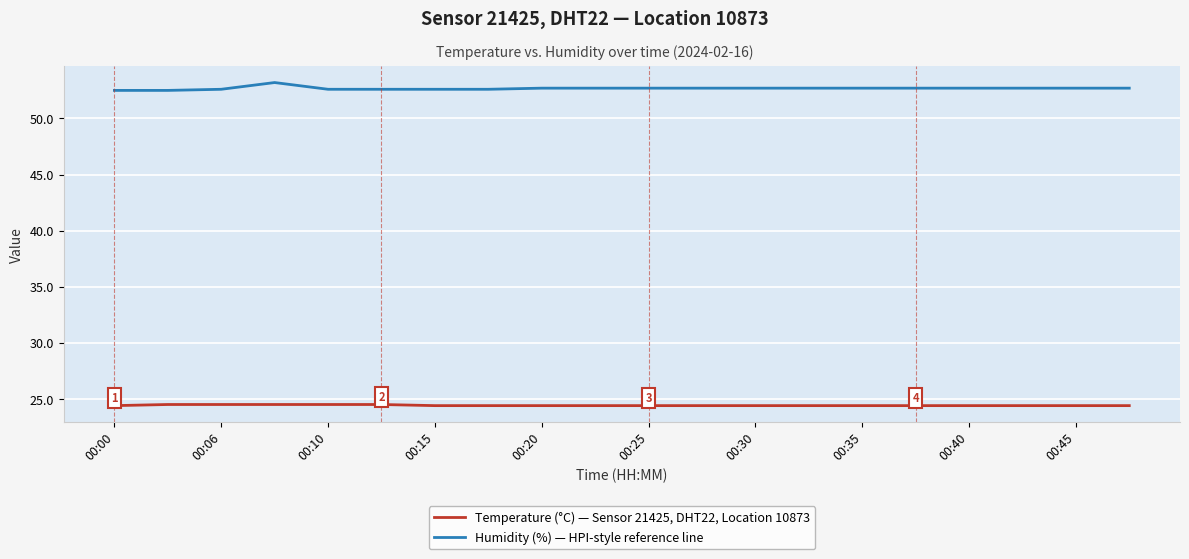

True or false: Humidity (%) — HPI-style reference line and Temperature (°C) — Sensor 21425, DHT22, Location 10873 cross at least once.

False